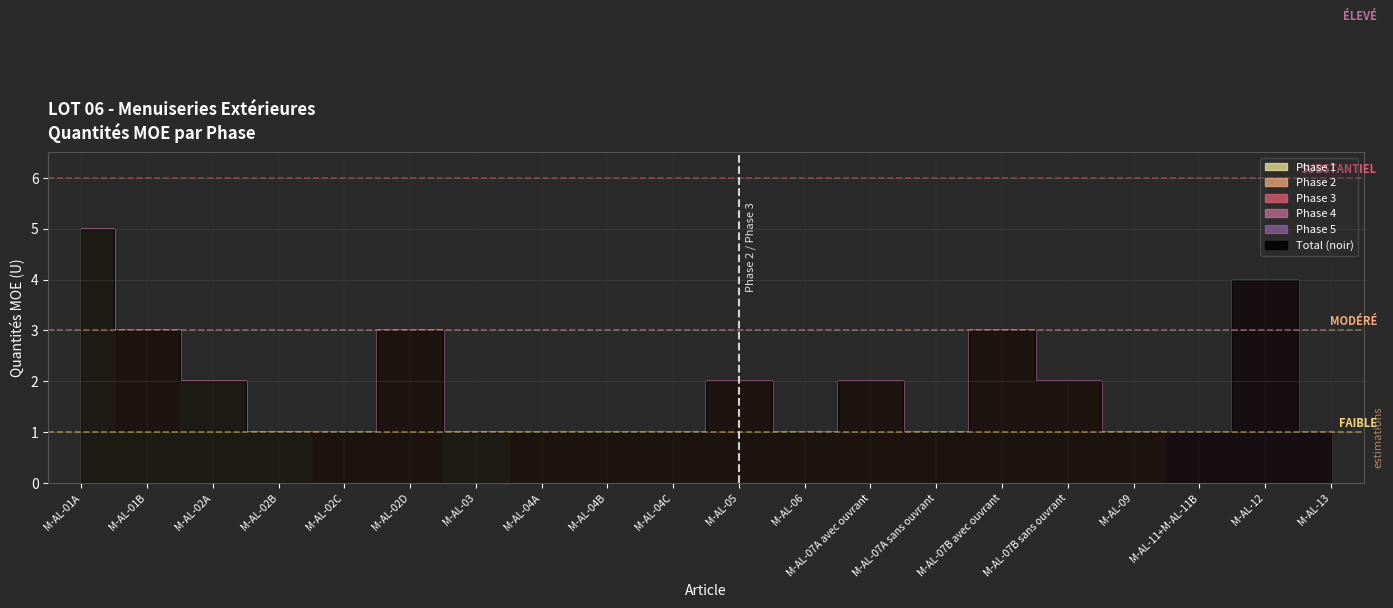

How many values in Phase 4 are above zero?

3